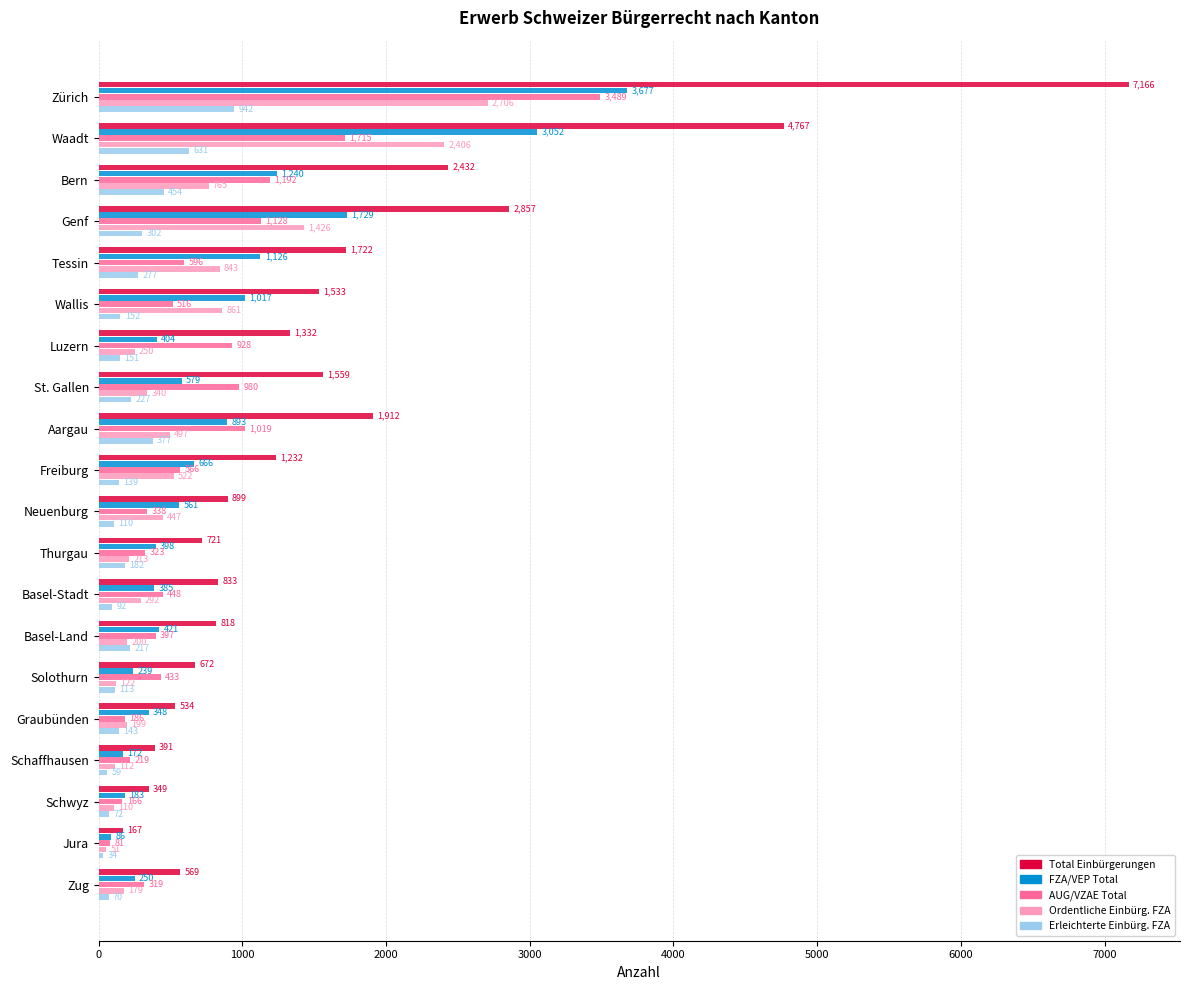

Where is FZA/VEP Total nearest to the value 1881?

Genf